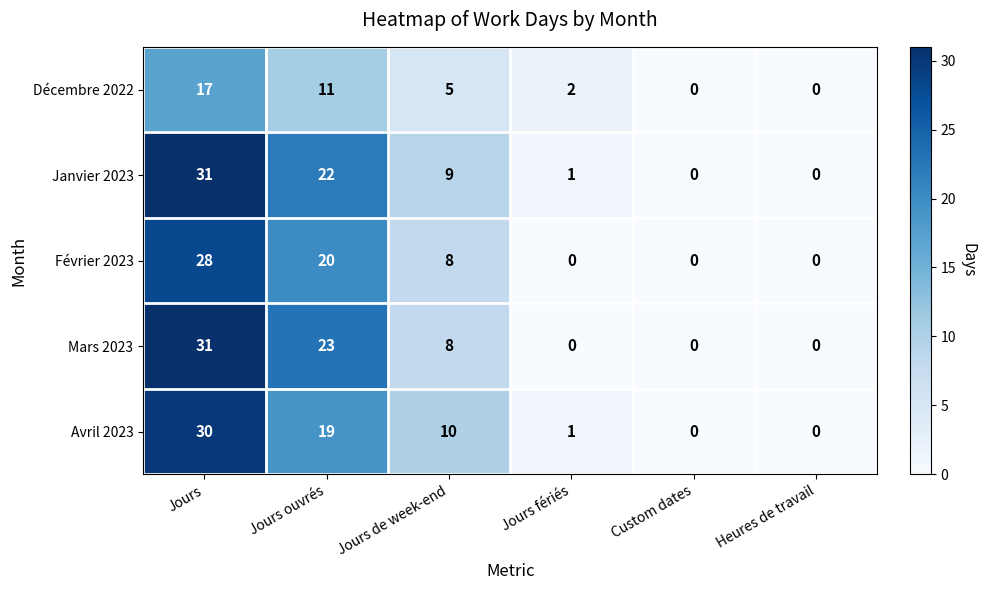

The Janvier 2023 series shows 33 at Jours ouvrés. True or false?

False